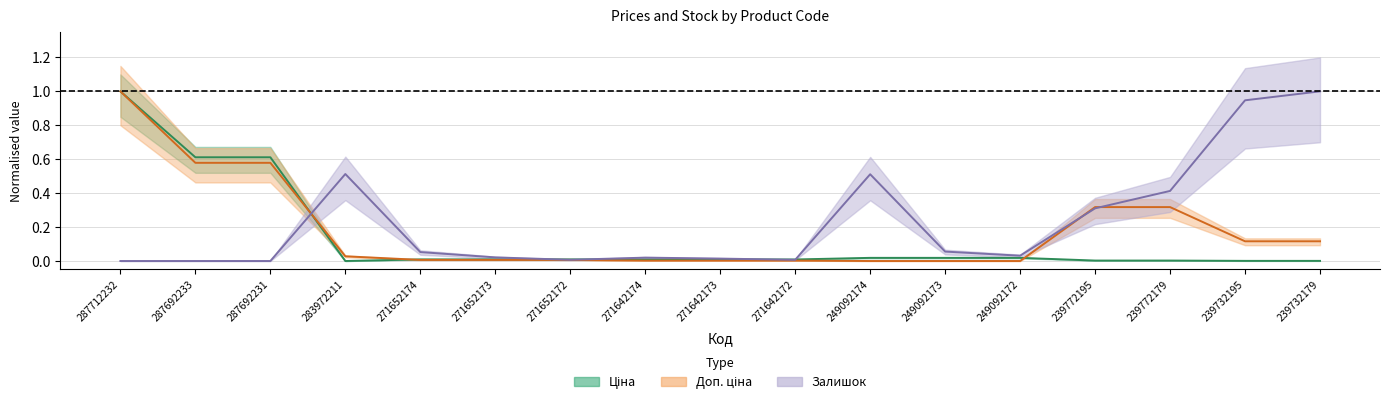

What is the difference between the maximum and minimum values in the Ціна series?

1.0